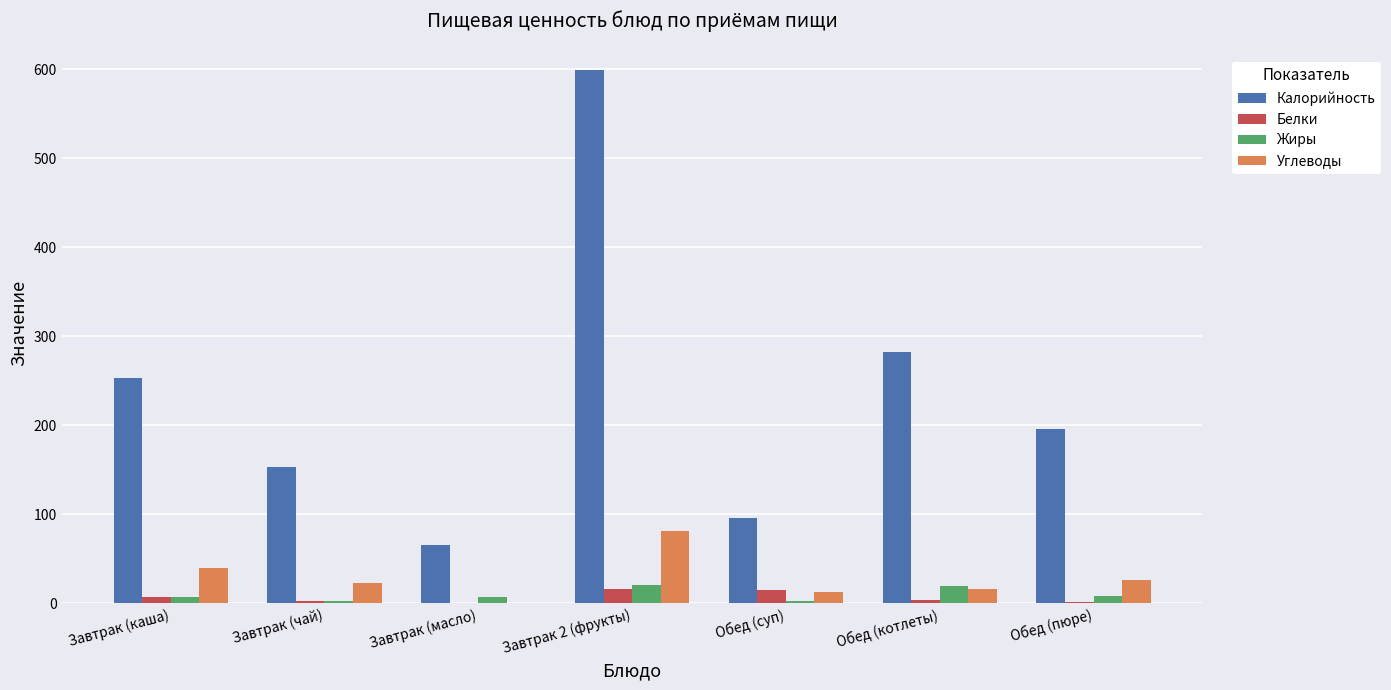

Is it true that Белки equals 14.6 at Обед (суп)?

True